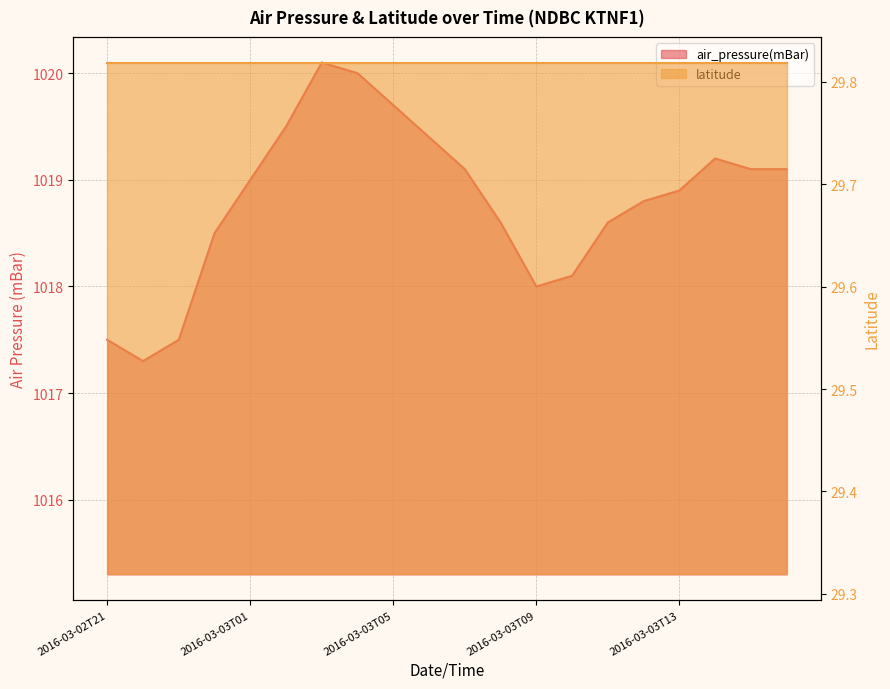

Reading left to right, list all the values displayed in this chart.

1017.5	1017.3	1017.5	1018.5	1019.0	1019.5	1020.1	1020.0	1019.7	1019.4	1019.1	1018.6	1018.0	1018.1	1018.6	1018.8	1018.9	1019.2	1019.1	1019.1